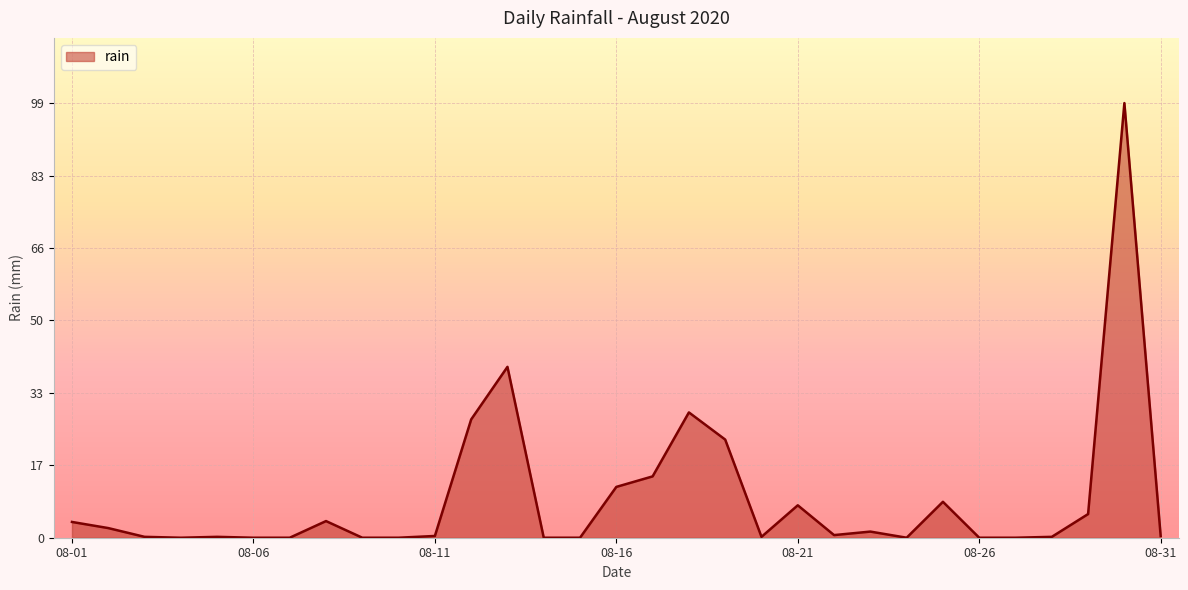

What is the maximum value shown in the chart?

99.2